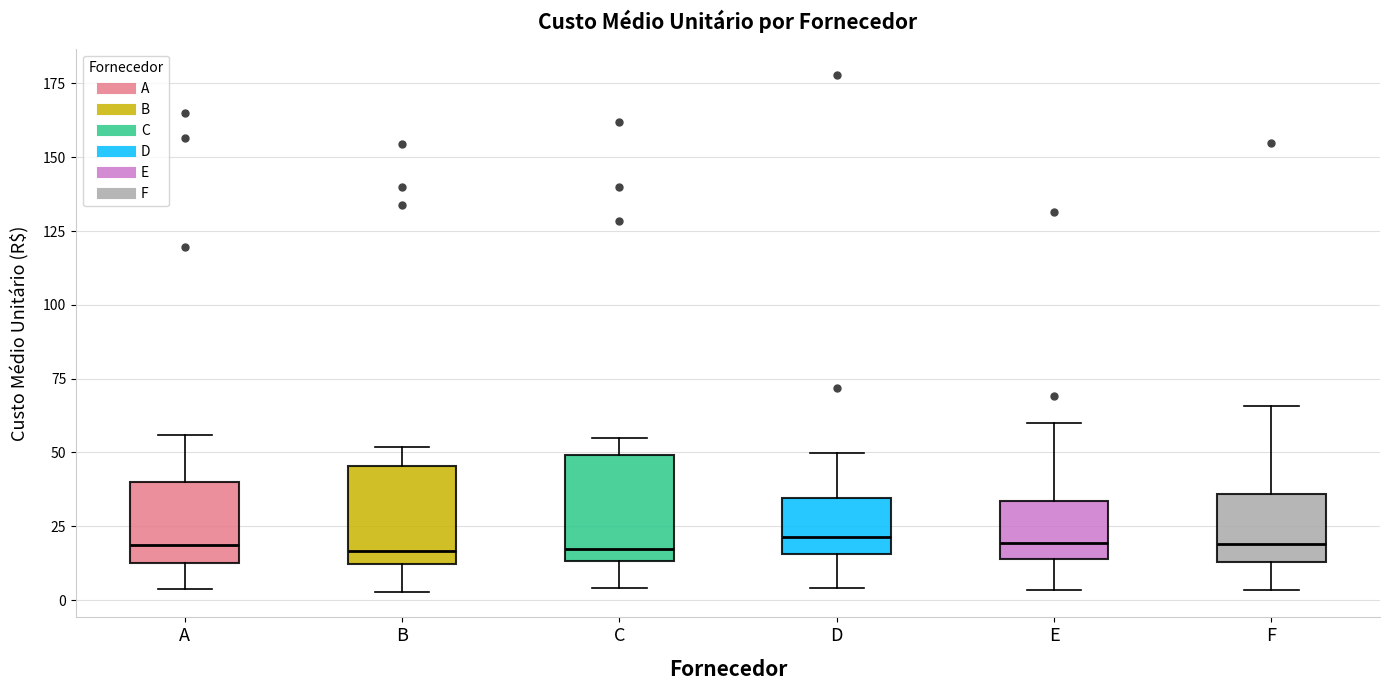

Reading left to right, read every box against the y-axis: the position of its median line, the range the box covers, and the ends of its whiskers. The values are not printed on the chart, so give them approximately, as read against the axis.

A: median 20, box 15 to 40, whiskers 5 to 55
B: median 15, box 10 to 45, whiskers 5 to 50
C: median 15 (just above the box's lower edge), box 15 to 50, whiskers 5 to 55
D: median 20, box 15 to 35, whiskers 5 to 50
E: median 20, box 15 to 35, whiskers 5 to 60
F: median 20, box 15 to 35, whiskers 5 to 65